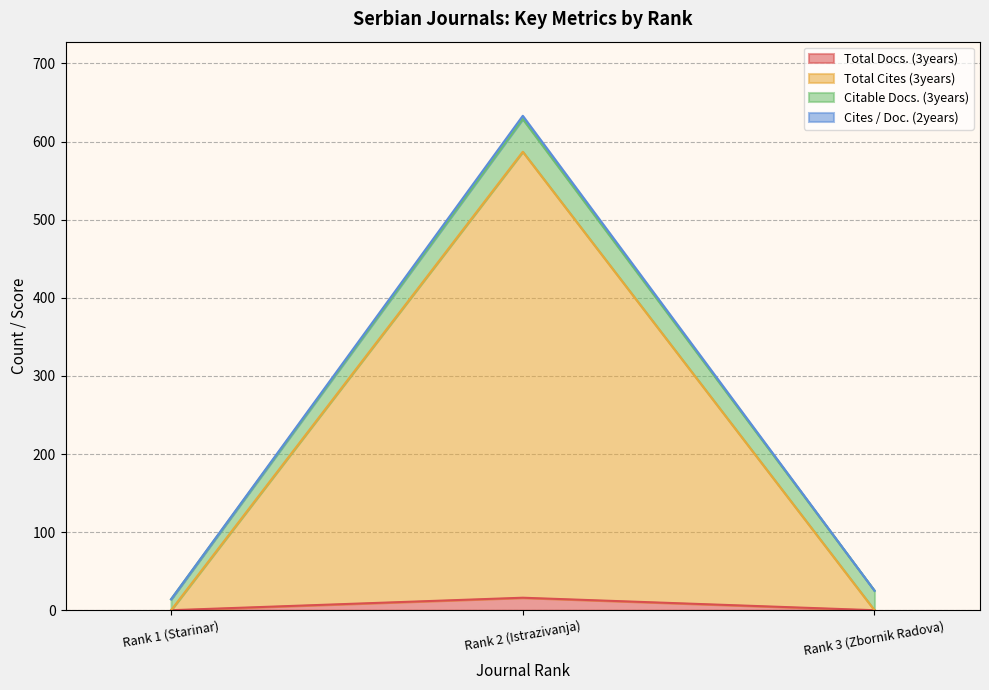

What is the value of the Cites / Doc. (2years) point at the 1st from the left?

14